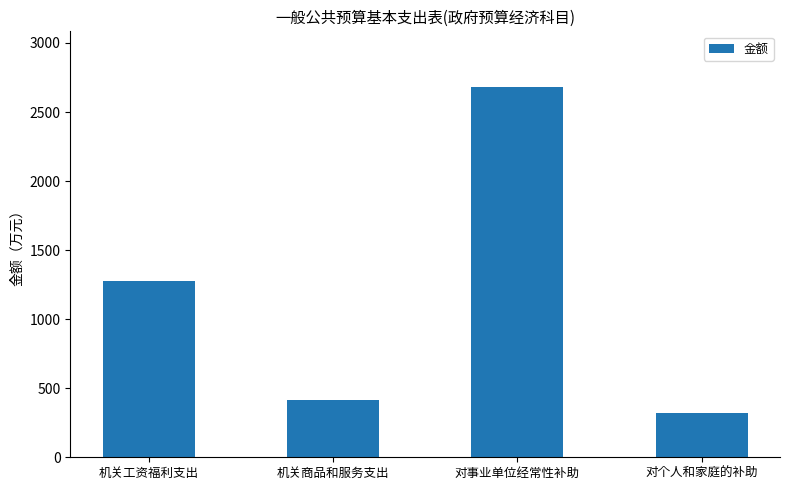

Rank the categories by value from highest to lowest.

对事业单位经常性补助, 机关工资福利支出, 机关商品和服务支出, 对个人和家庭的补助